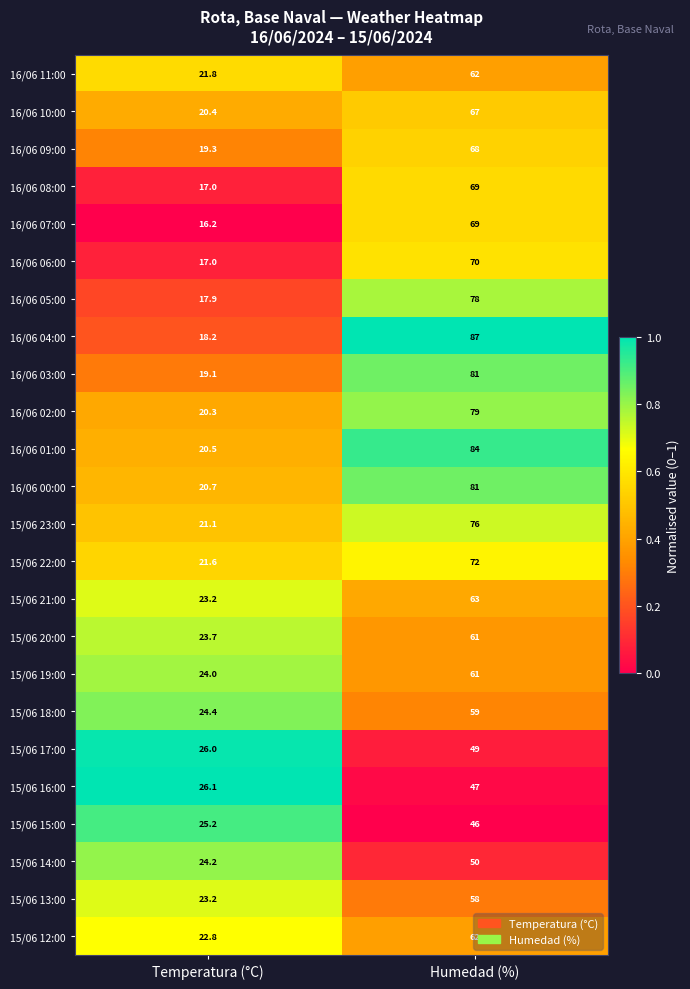

What is the difference between the 15/06 12:00 values at Temperatura (°C) and Humedad (%)?

39.2